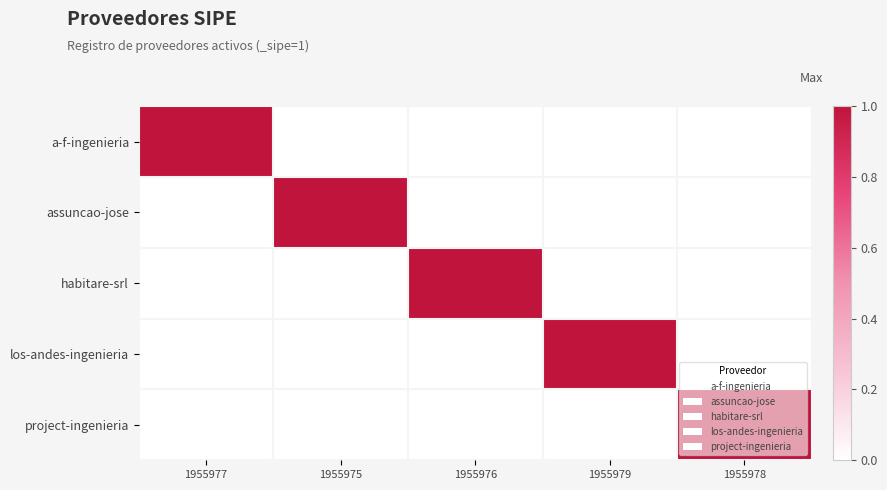

Rank the series at 1955977 from lowest to highest value.

assuncao-jose, habitare-srl, los-andes-ingenieria, project-ingenieria, a-f-ingenieria